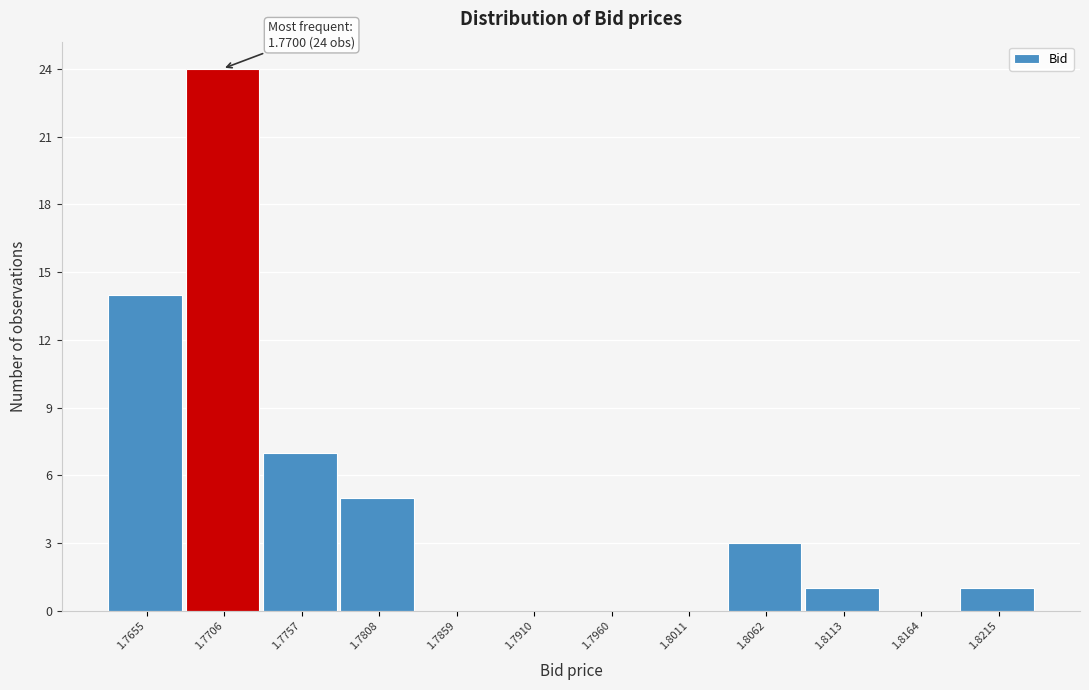

Over which range of the x-axis is the bar tallest?

1.768 to 1.773